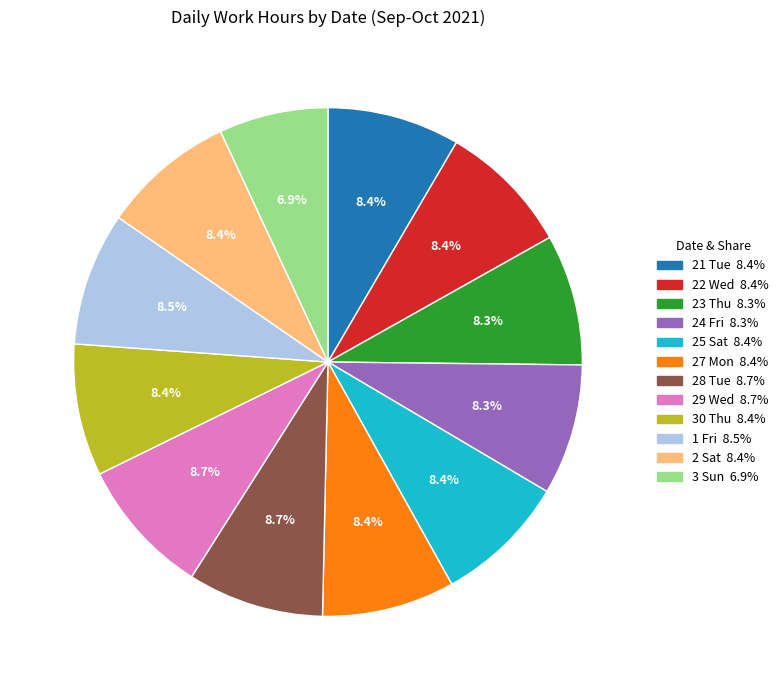

Approximately how many times larger is the value at 1 Fri compared to 27 Mon?

1.0